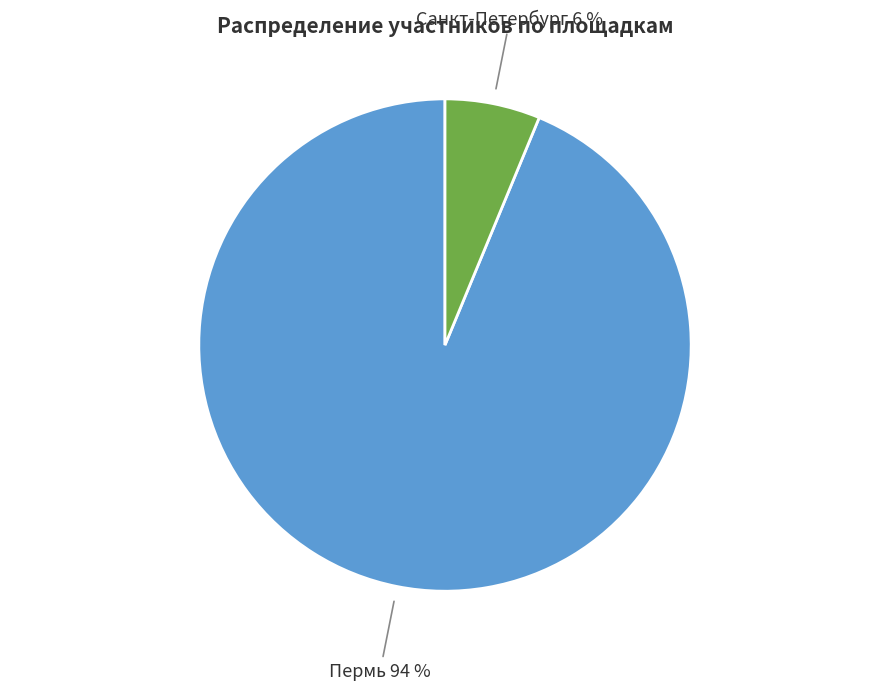

Which category accounts for the majority?

Пермь